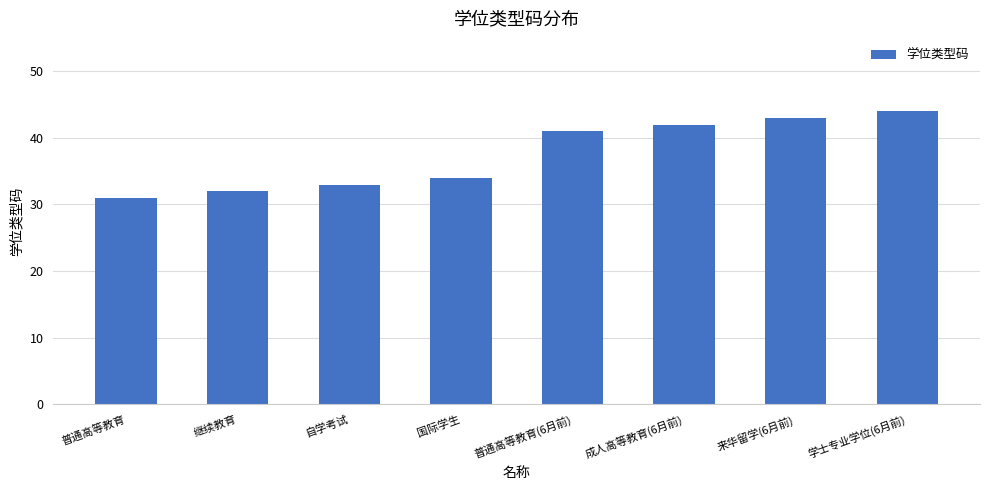

What is the ratio of the value at 来华留学(6月前) to the value at 成人高等教育(6月前)?

1.0